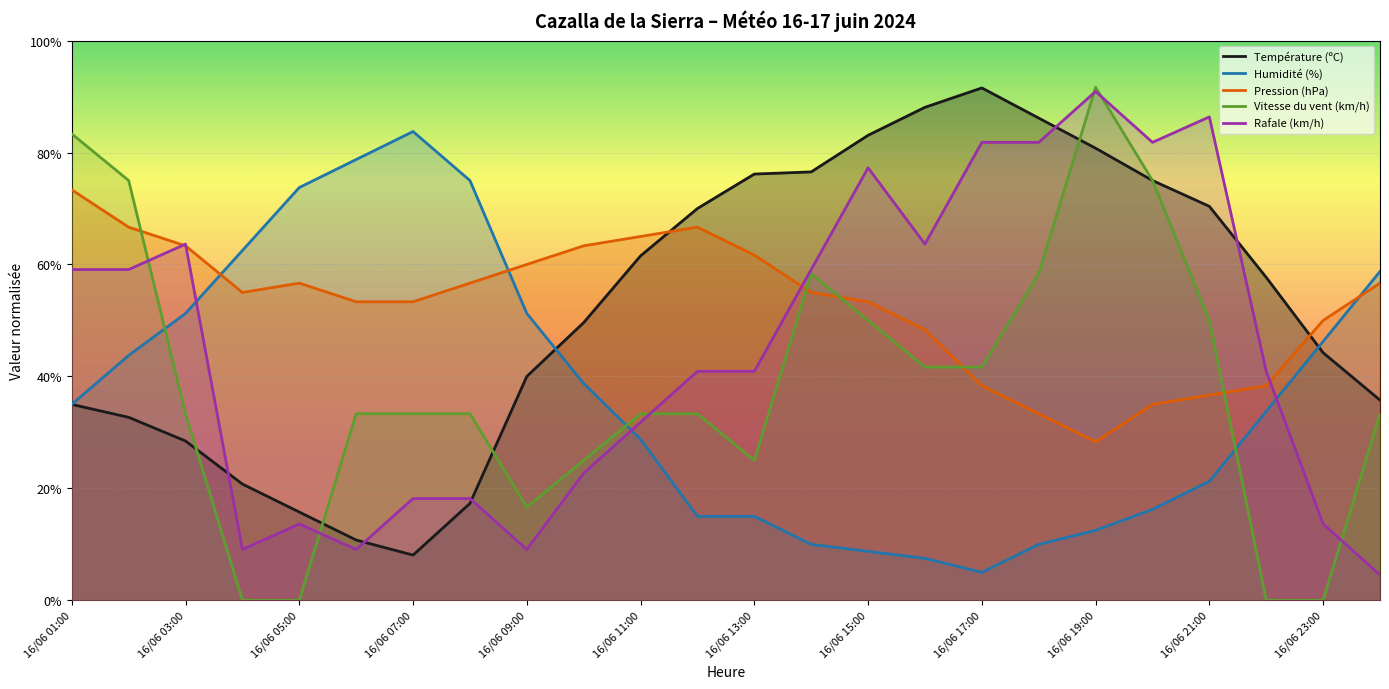

At which label does Température (ºC) reach its minimum?

16/06 07:00